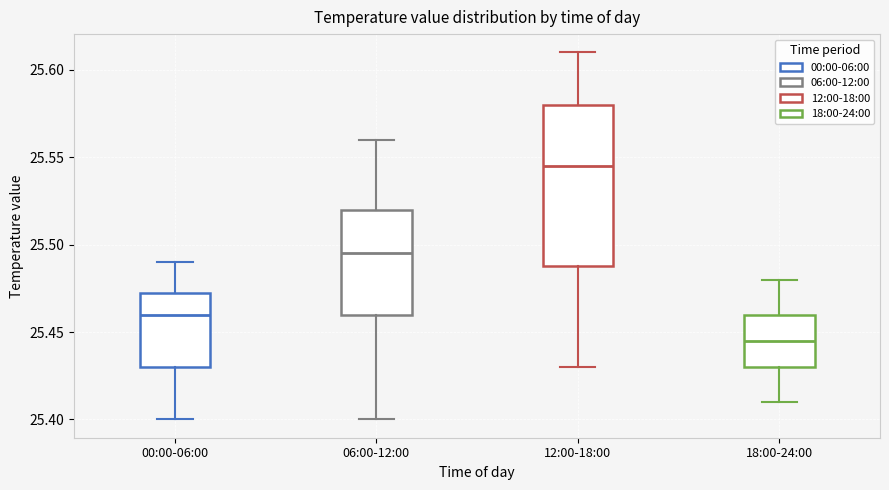

Reading left to right, read every box against the y-axis: the position of its median line, the range the box covers, and the ends of its whiskers. The values are not printed on the chart, so give them approximately, as read against the axis.

00:00-06:00: median 25.460, box 25.430 to 25.475, whiskers 25.400 to 25.490
06:00-12:00: median 25.495, box 25.460 to 25.520, whiskers 25.400 to 25.560
12:00-18:00: median 25.545, box 25.490 to 25.580, whiskers 25.430 to 25.610
18:00-24:00: median 25.445, box 25.430 to 25.460, whiskers 25.410 to 25.480